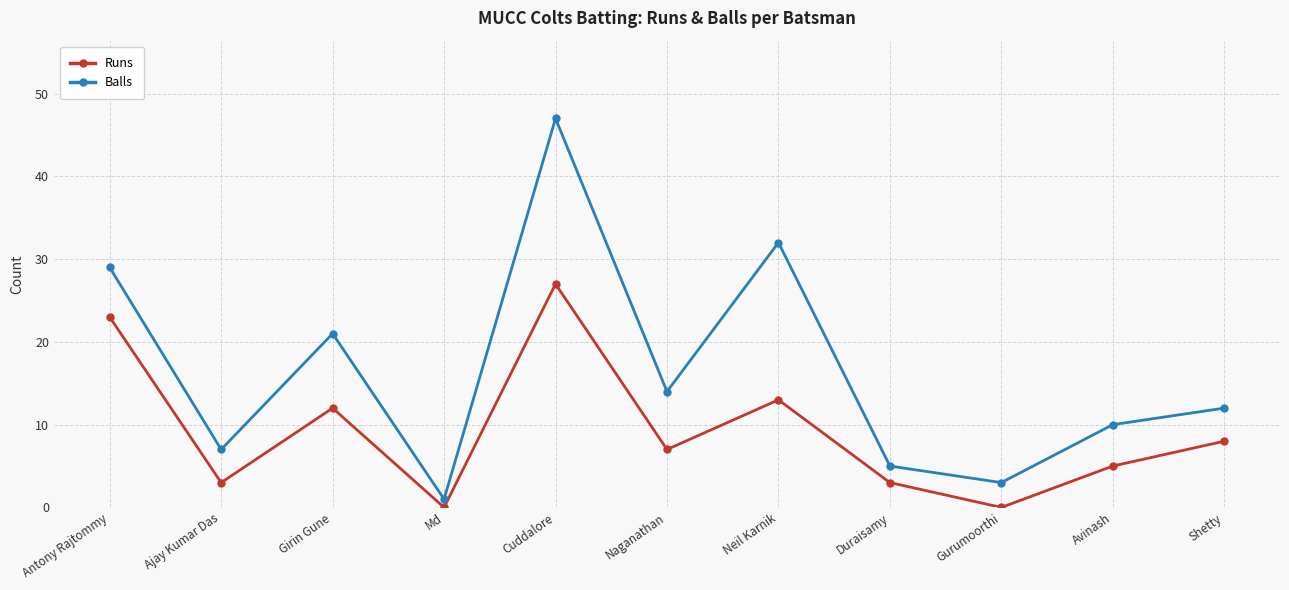

At which category is the sum across all series the highest?

Cuddalore